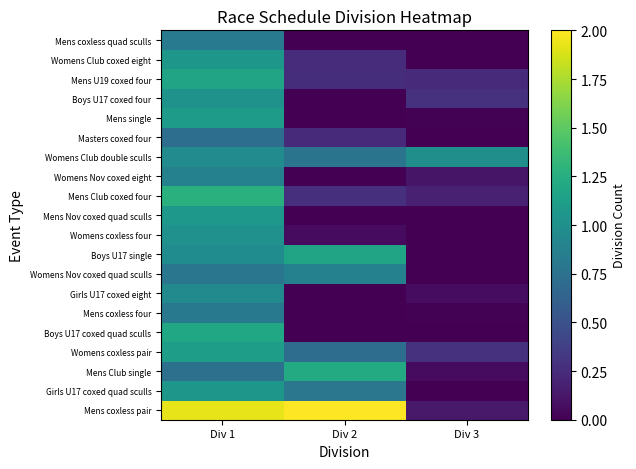

Between Div 3 and Div 2, which is larger?

Div 2